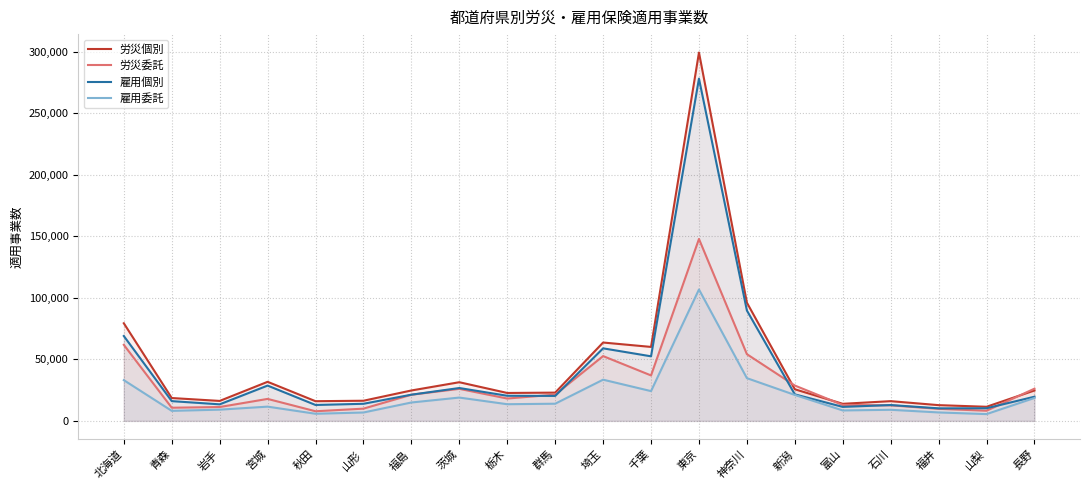

How many interior local peaks does the 労災委託 series have?

4